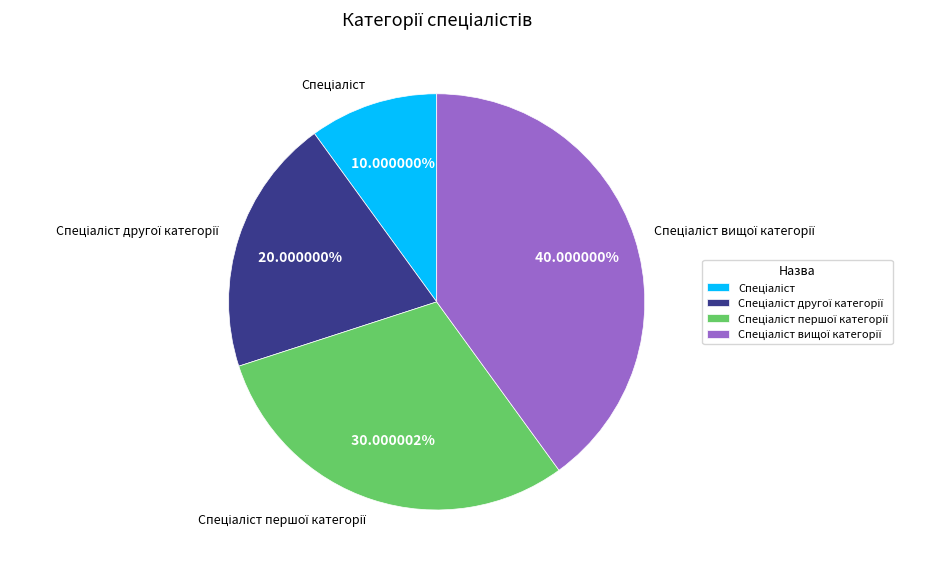

Does any single category account for the majority?

No